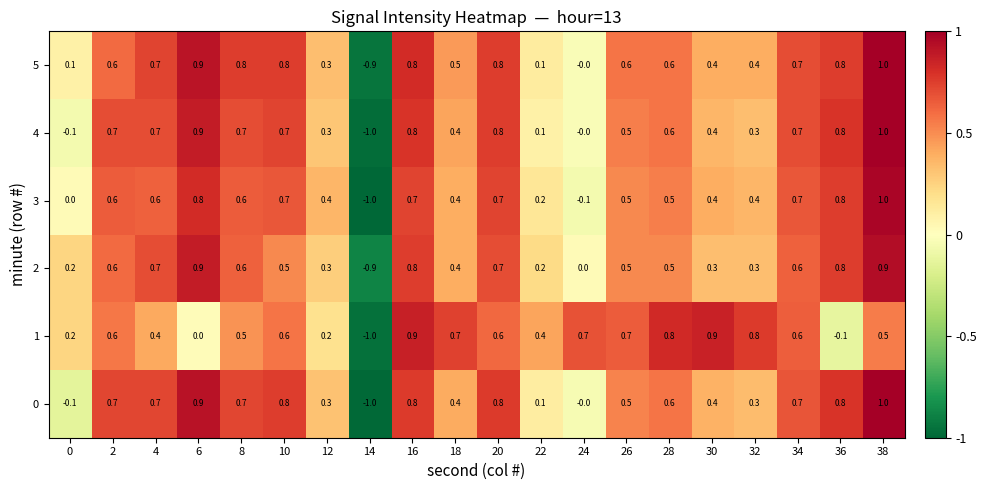

The value of 5 at 30 is 0.4. True or false?

True